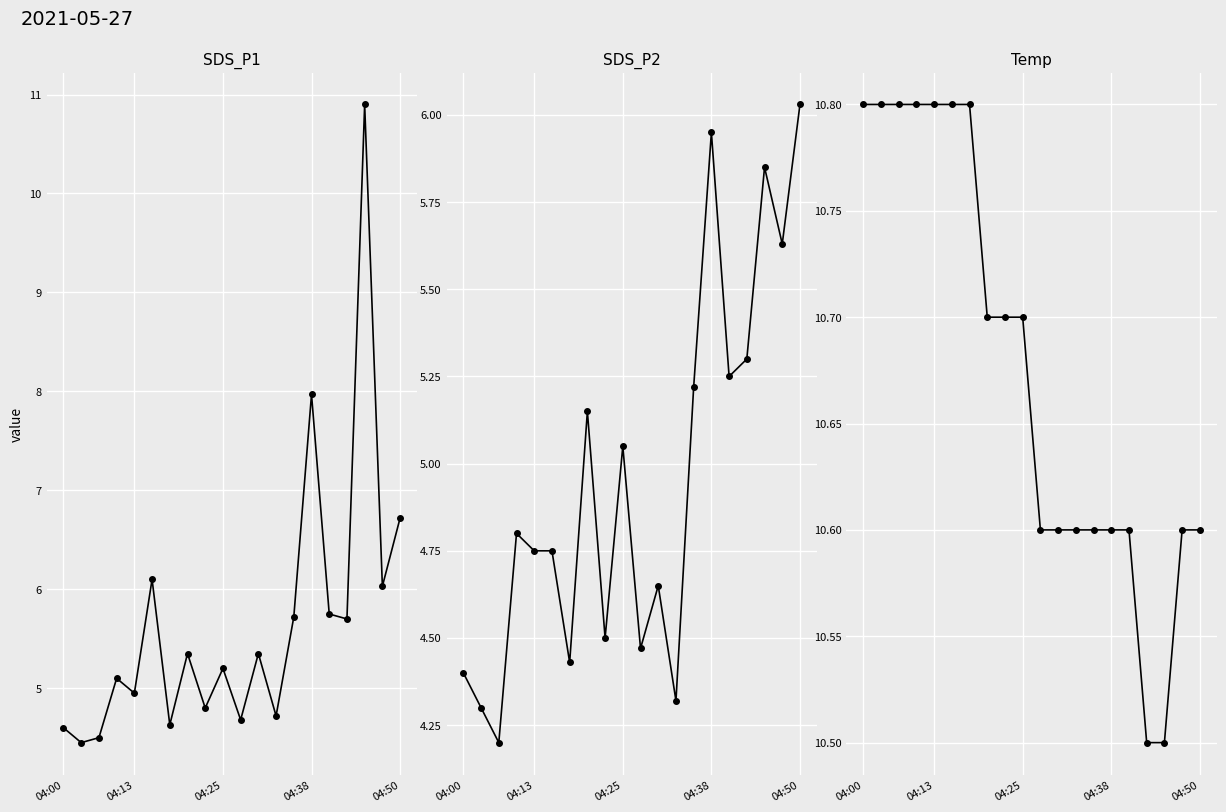

At 04:25, list the series in order from smallest to largest.

SDS_P2, SDS_P1, Temp